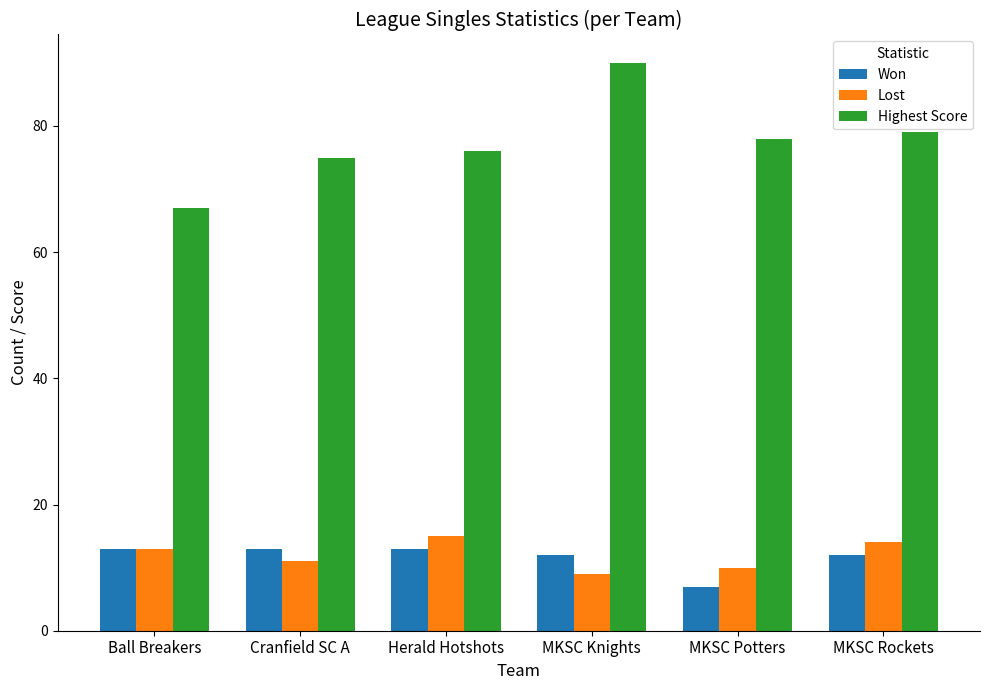

What is the approximate value of Lost at Ball Breakers?

13